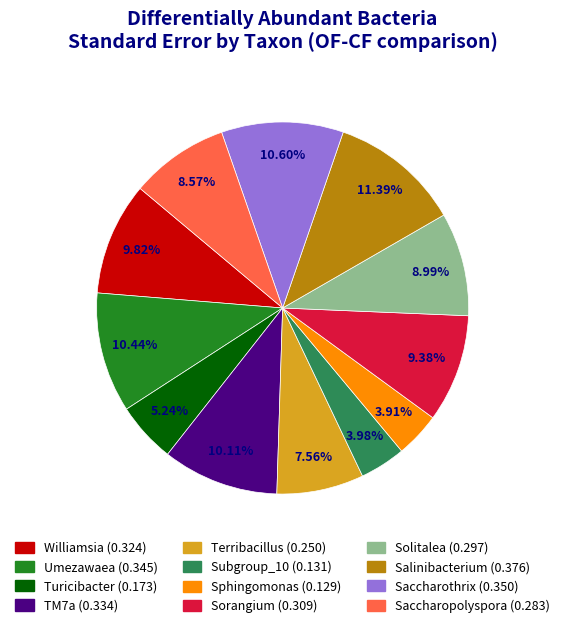

To the nearest percent, what is the combined percentage of Turicibacter and Salinibacterium?

17%